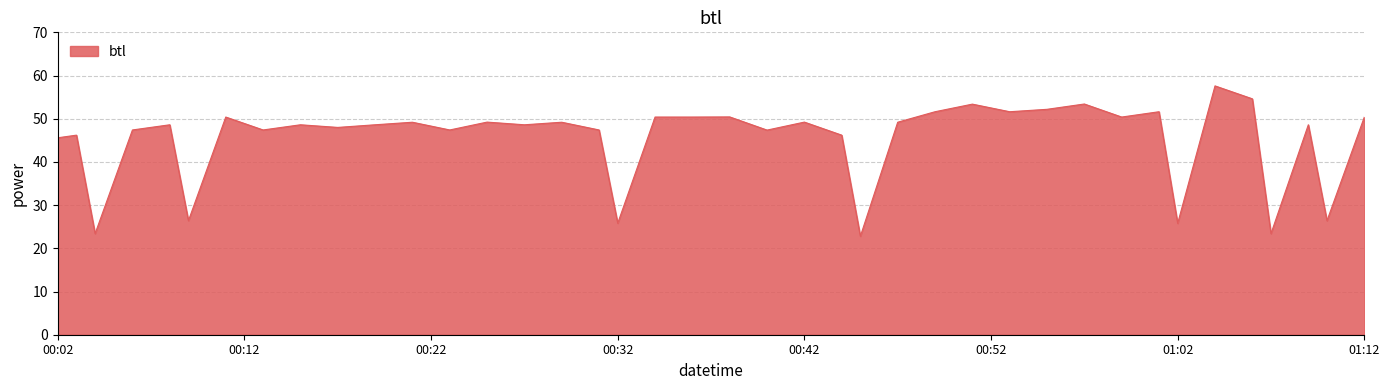

What is the minimum value shown in the chart?

22.8